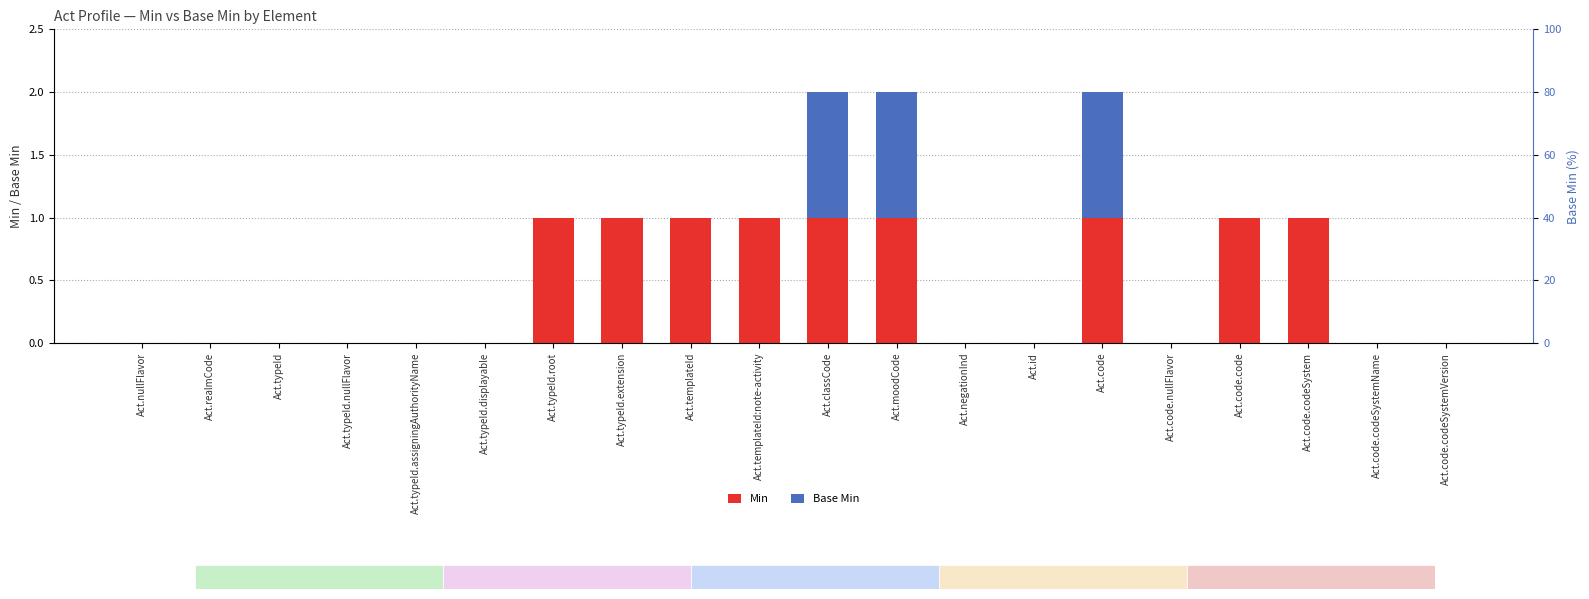

Rank the categories by Min value from highest to lowest.

Act.typeId.root, Act.typeId.extension, Act.templateId, Act.templateId:note-activity, Act.classCode, Act.moodCode, Act.code, Act.code.code, Act.code.codeSystem, Act.nullFlavor, Act.realmCode, Act.typeId, Act.typeId.nullFlavor, Act.typeId.assigningAuthorityName, Act.typeId.displayable, Act.negationInd, Act.id, Act.code.nullFlavor, Act.code.codeSystemName, Act.code.codeSystemVersion